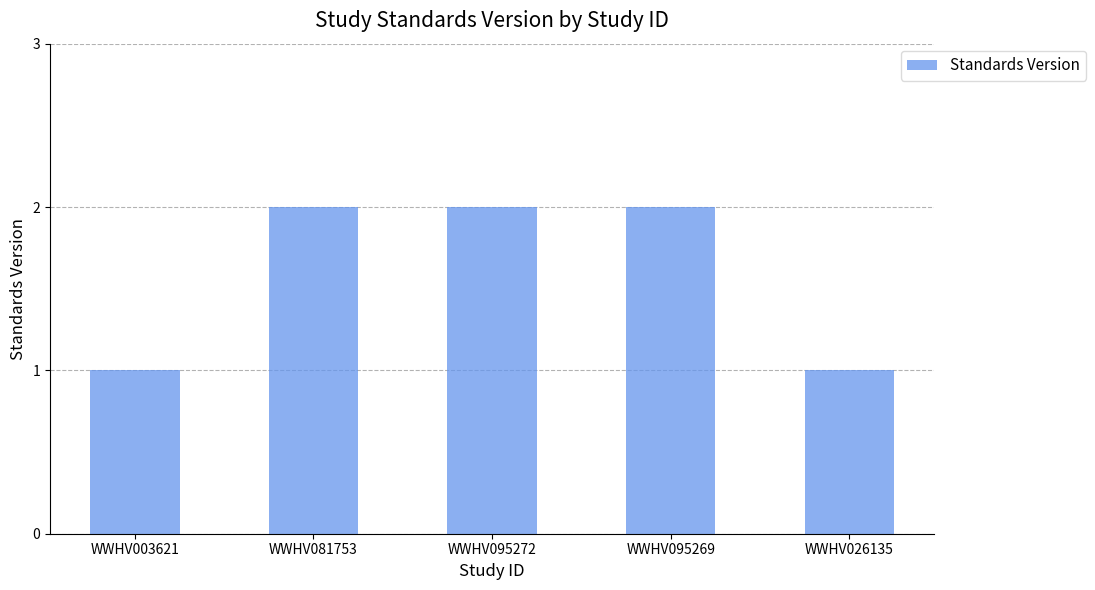

What is the label of the 5th bar from the left?

WWHV026135